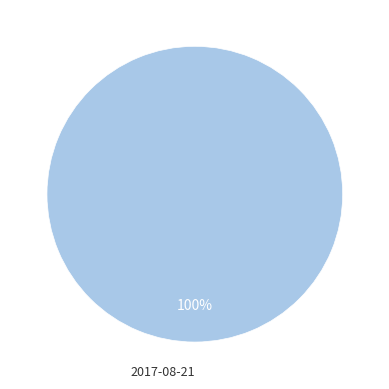

How many slices are in this pie chart?

1